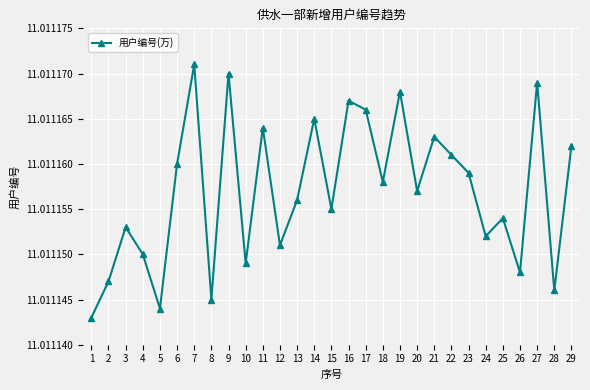

True or false: the data shows 19.4 at 15.

False